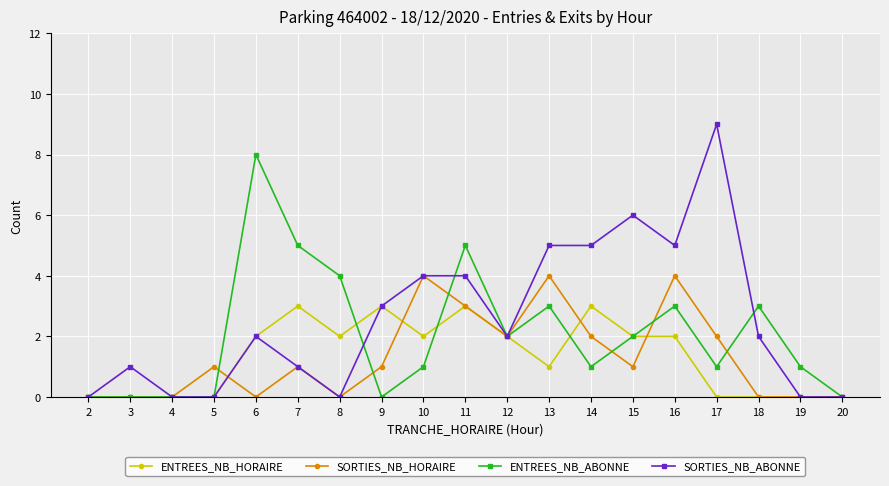

How many lines are shown in the chart?

4